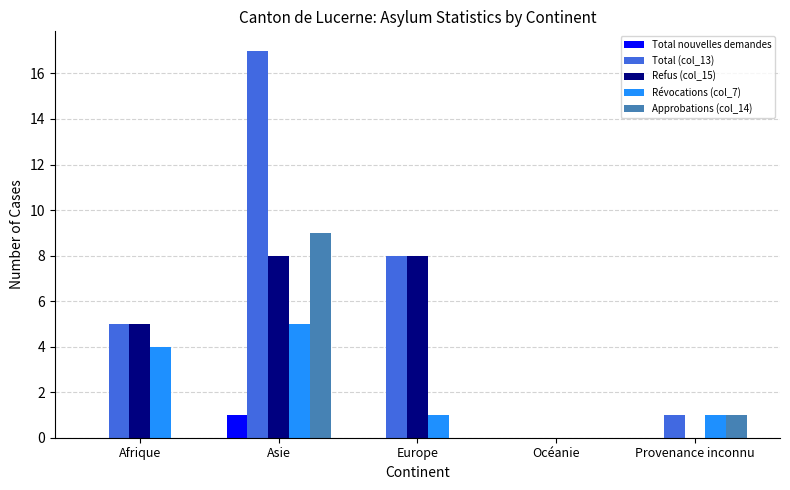

Where is Approbations (col_14) nearest to the value 4?

Provenance inconnu